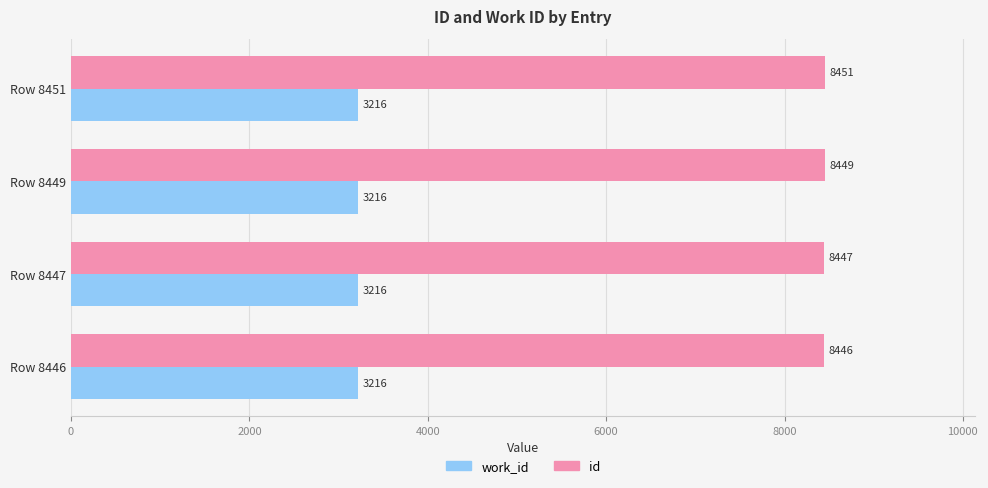

Which series has the largest total across all categories?

id